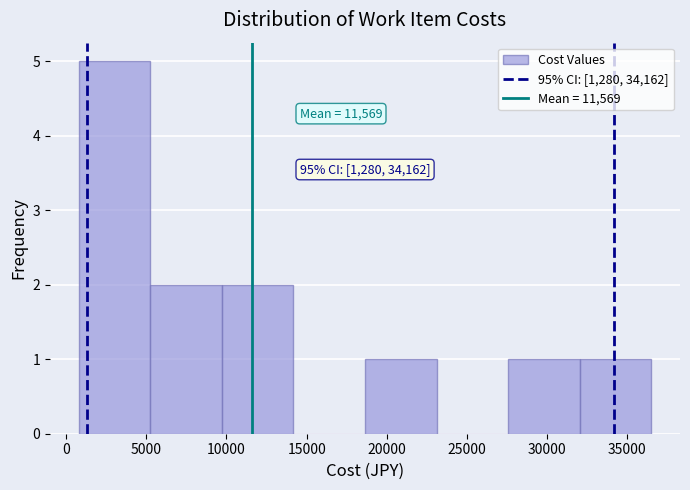

Over which range of the x-axis is the bar tallest?

1000 to 5000